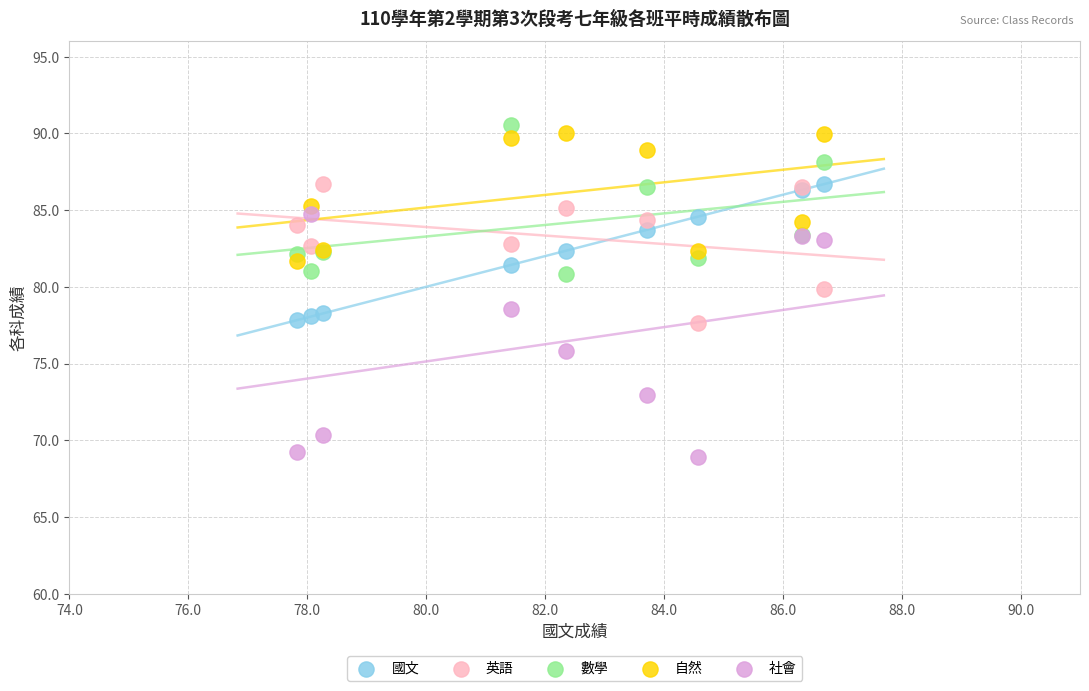

Which series has the largest Y range (max minus min)?

社會